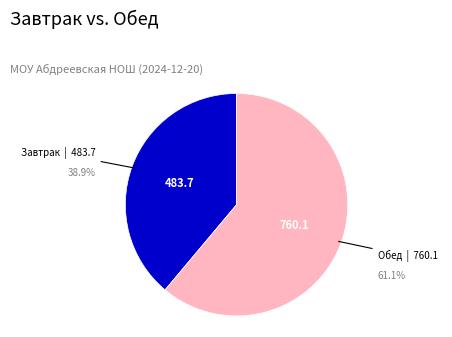

Is there a majority slice in this chart?

Yes